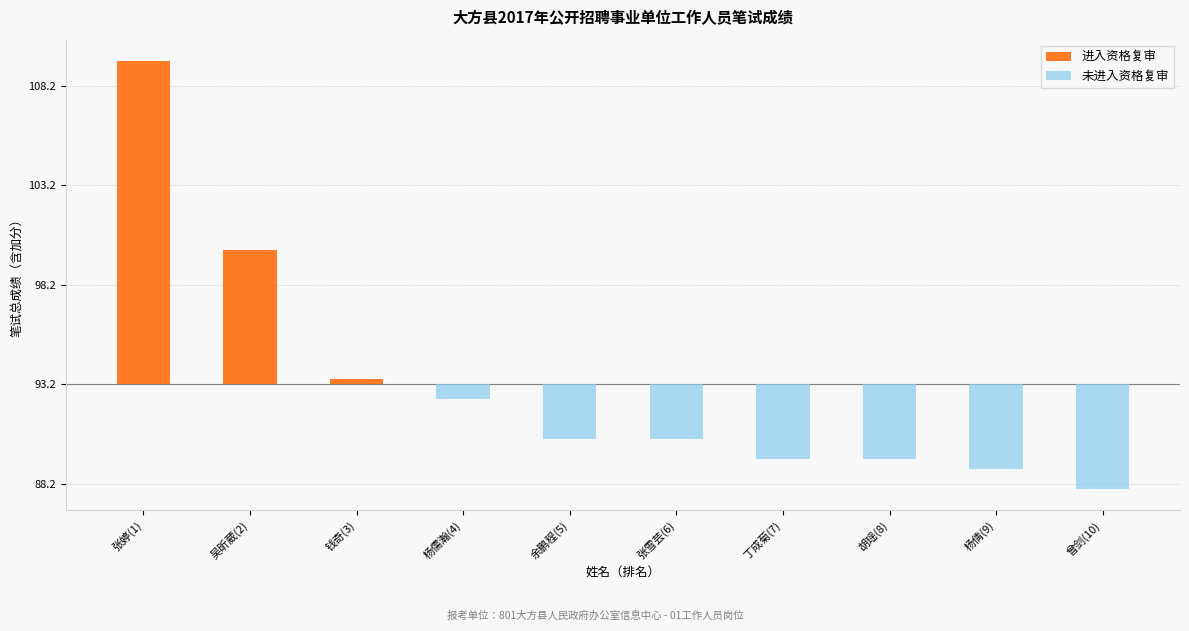

Reading left to right, transcribe all the data shown in this chart.

进入资格复审: 张婷(1)=16.2	吴昕葳(2)=6.8	钱奇(3)=0.2	杨儒瀚(4)=0.0	余鹏程(5)=0.0	张雪芸(6)=0.0	丁成菊(7)=0.0	胡瑶(8)=0.0	杨倩(9)=0.0	曾剑(10)=0.0
未进入资格复审: 张婷(1)=0.0	吴昕葳(2)=0.0	钱奇(3)=0.0	杨儒瀚(4)=-0.8	余鹏程(5)=-2.8	张雪芸(6)=-2.8	丁成菊(7)=-3.8	胡瑶(8)=-3.8	杨倩(9)=-4.2	曾剑(10)=-5.2